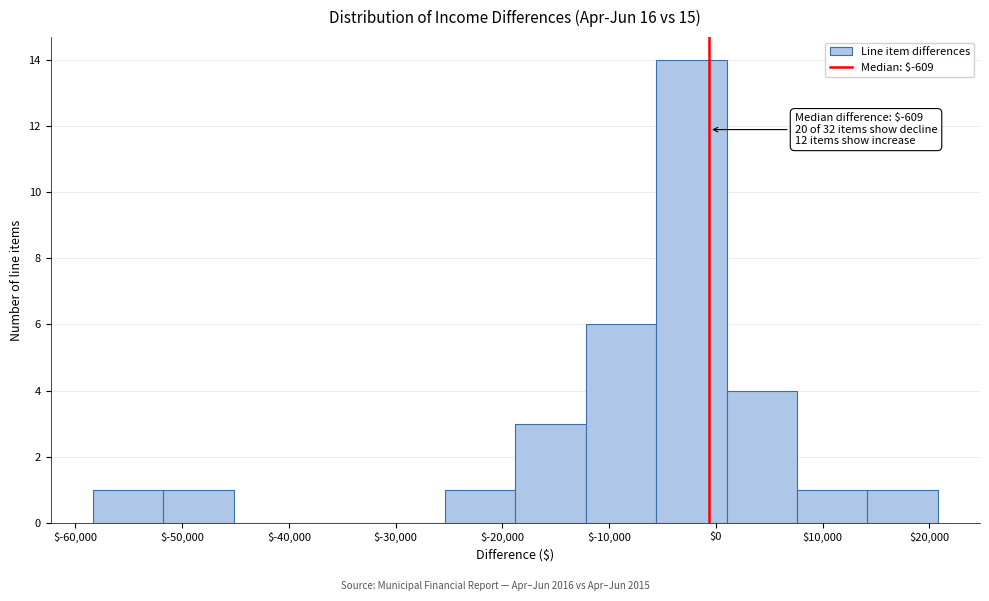

Over which range of the x-axis is the bar tallest?

-6000 to 1000